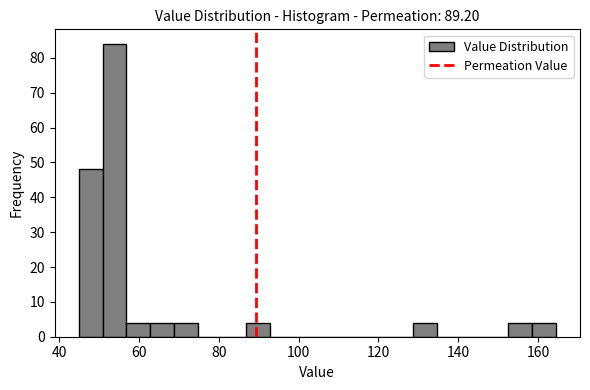

Around what value on the x-axis is the tallest bar? Give the approximate position of its centre, as read against the axis.

54